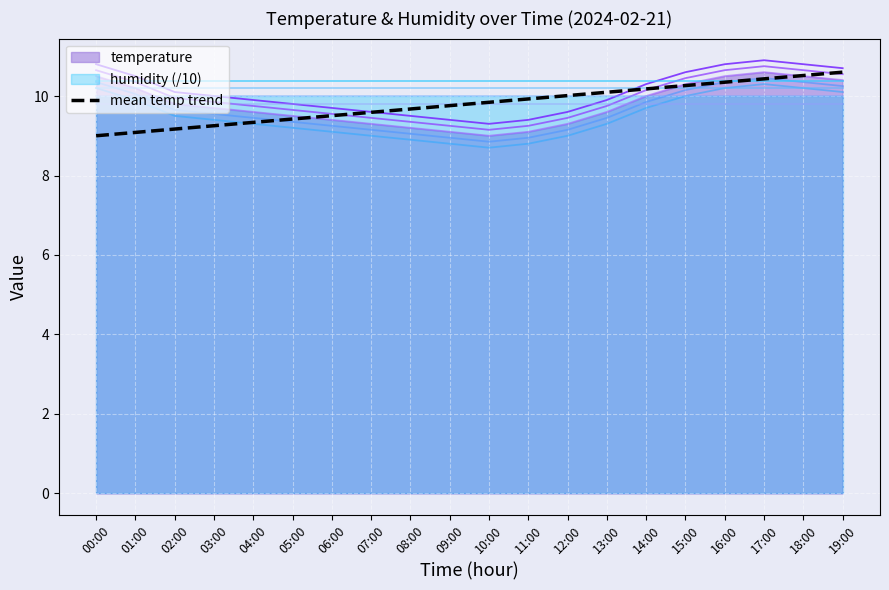

Reading left to right, extract all data points from this chart.

9.0	9.1	9.2	9.3	9.3	9.4	9.5	9.6	9.7	9.8	9.8	9.9	10.0	10.1	10.2	10.3	10.3	10.4	10.5	10.6